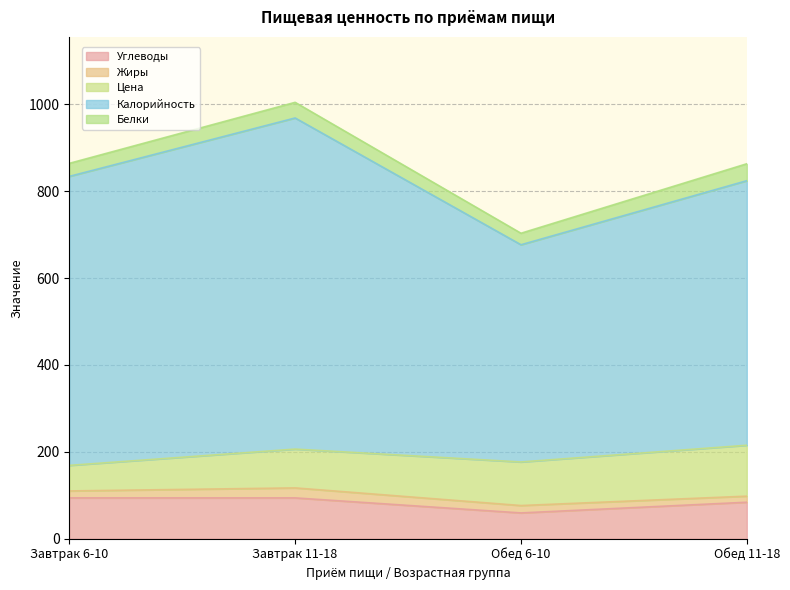

Rank the series by their maximum value, from lowest to highest.

Жиры, Белки, Углеводы, Цена, Калорийность